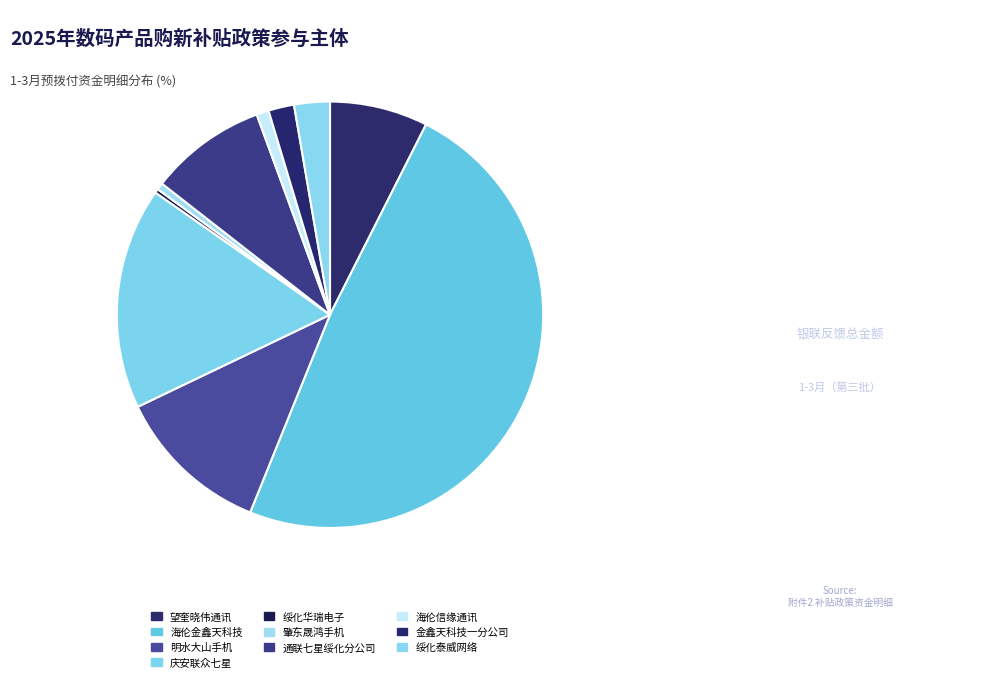

Which category has the biggest portion of the pie?

海伦金鑫天科技